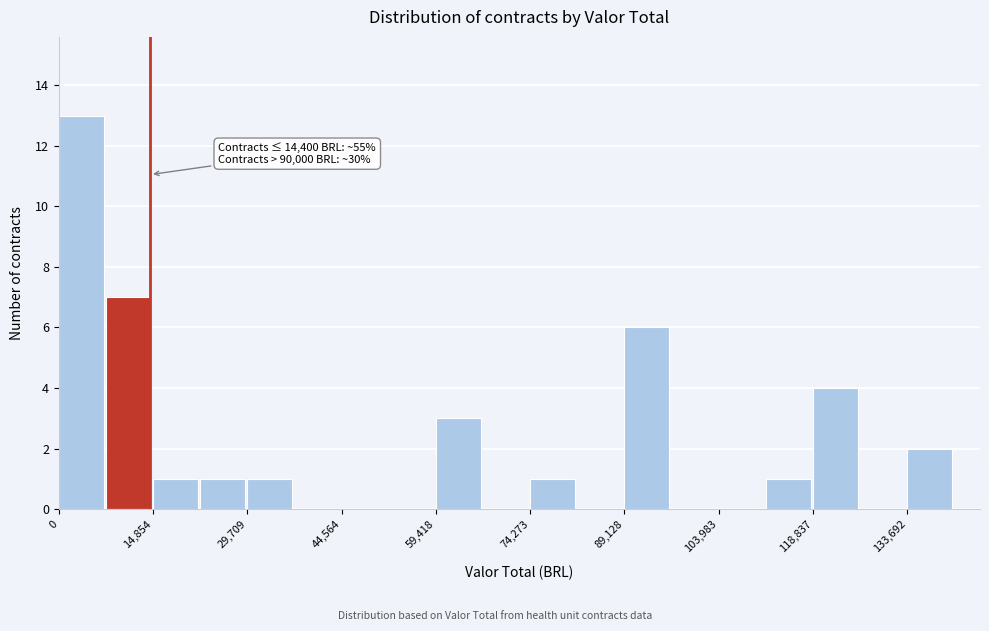

Read against the x-axis, roughly where is the centre of the tallest bar?

4000